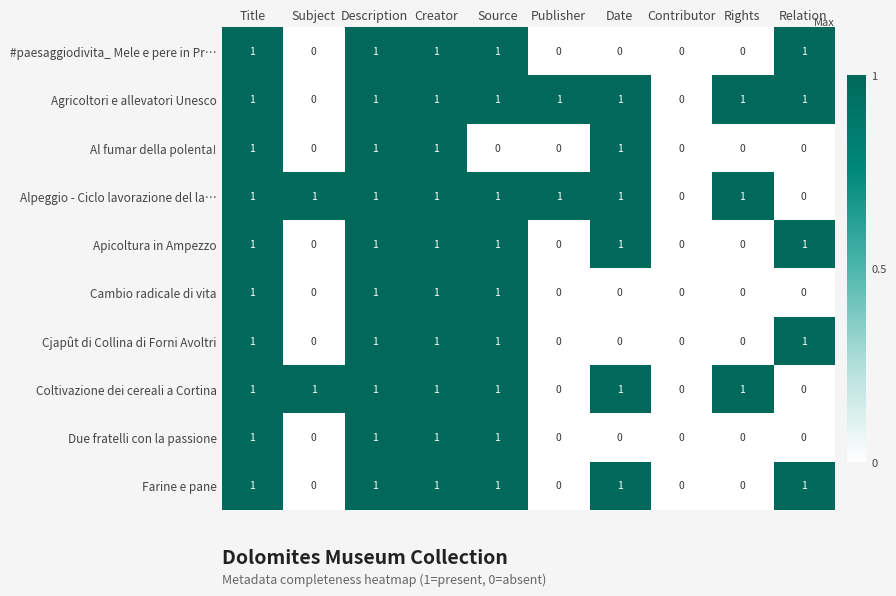

How many categories are shown in the chart?

10